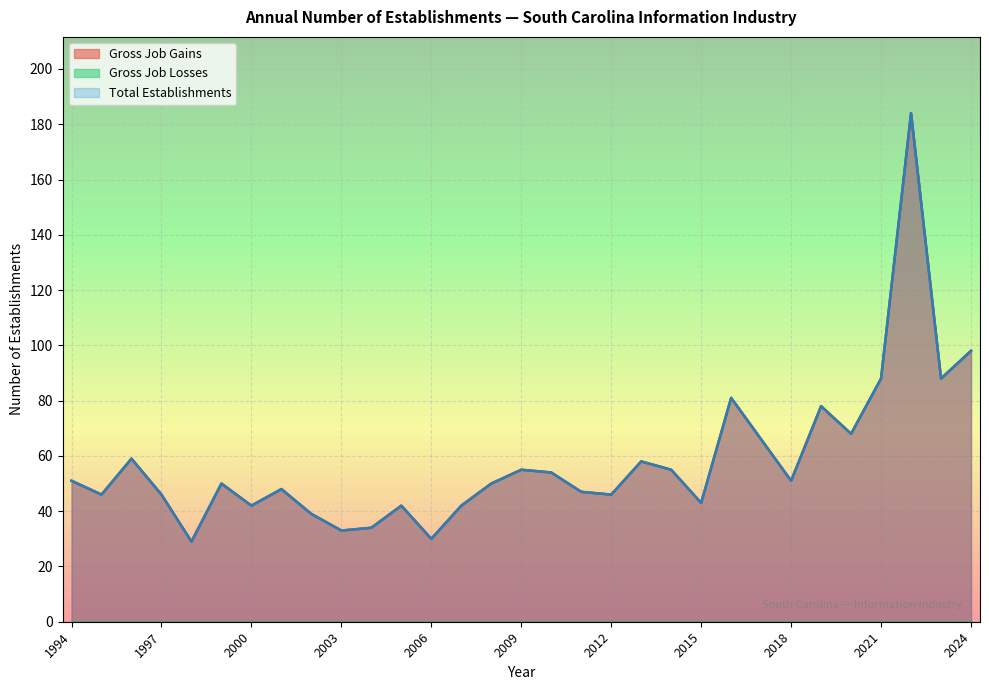

How many lines are shown in the chart?

3